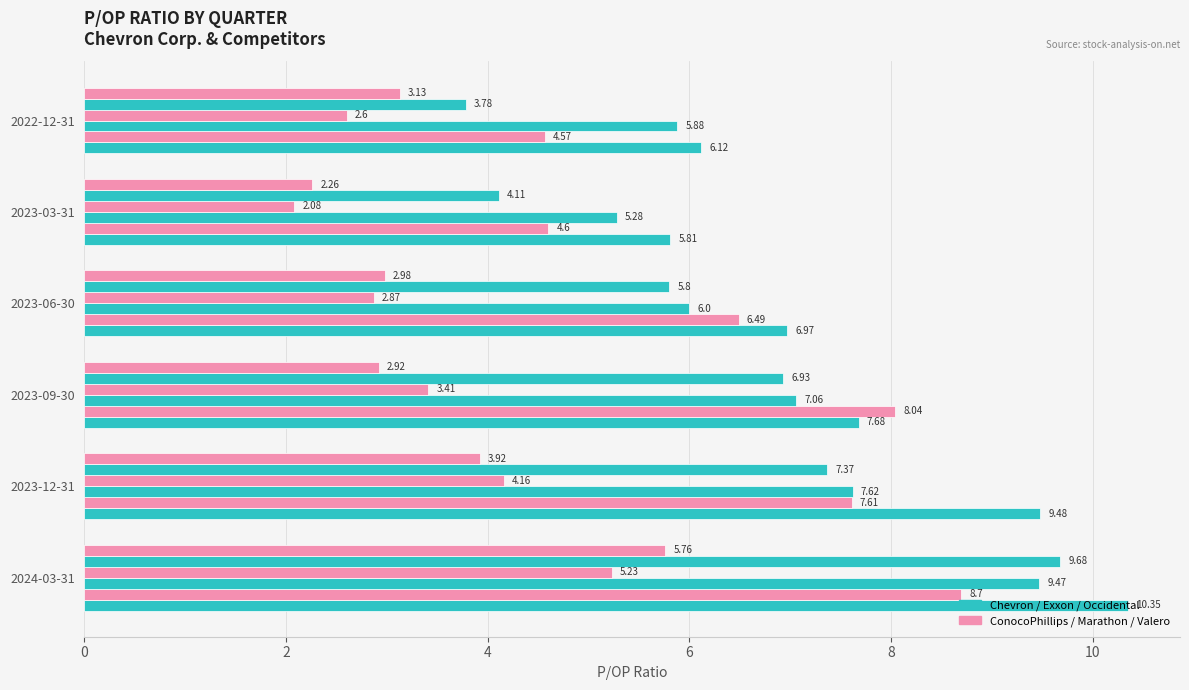

Count the number of data series in this chart.

6